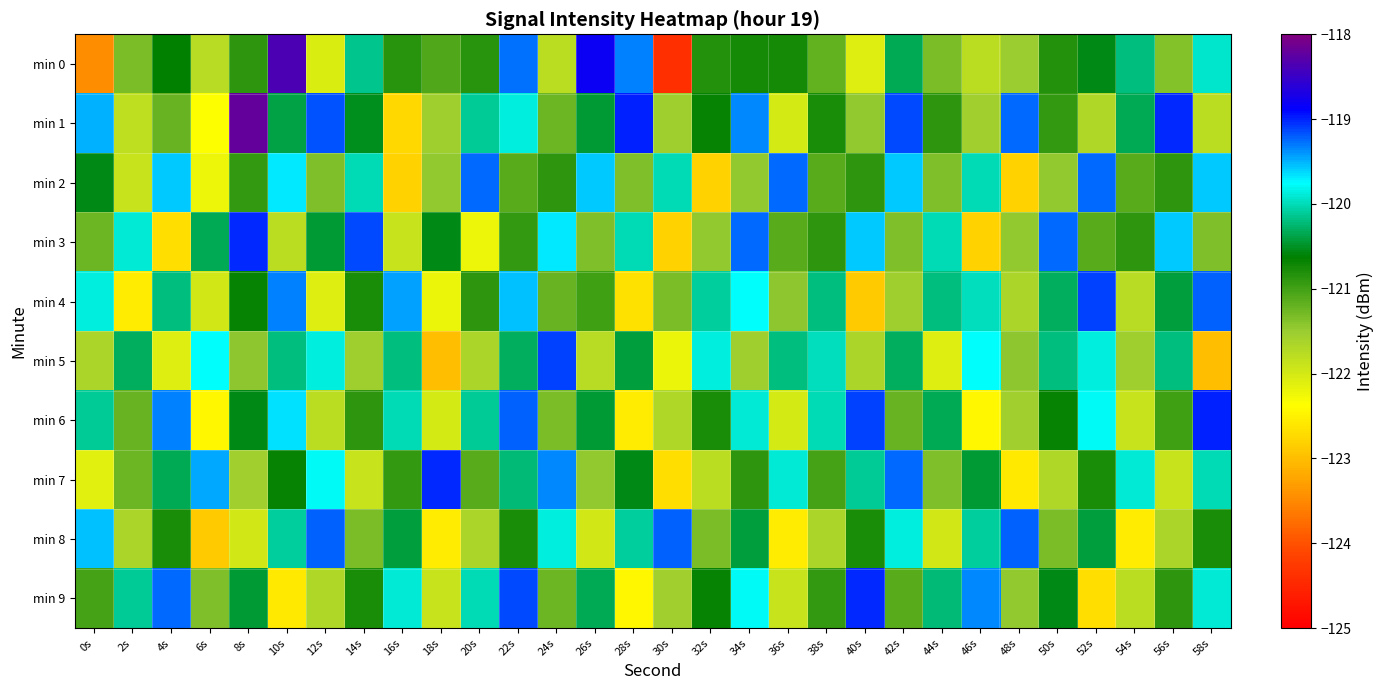

At 46s, list the series in order from smallest to largest.

min 3, min 6, min 0, min 1, min 7, min 8, min 2, min 4, min 5, min 9